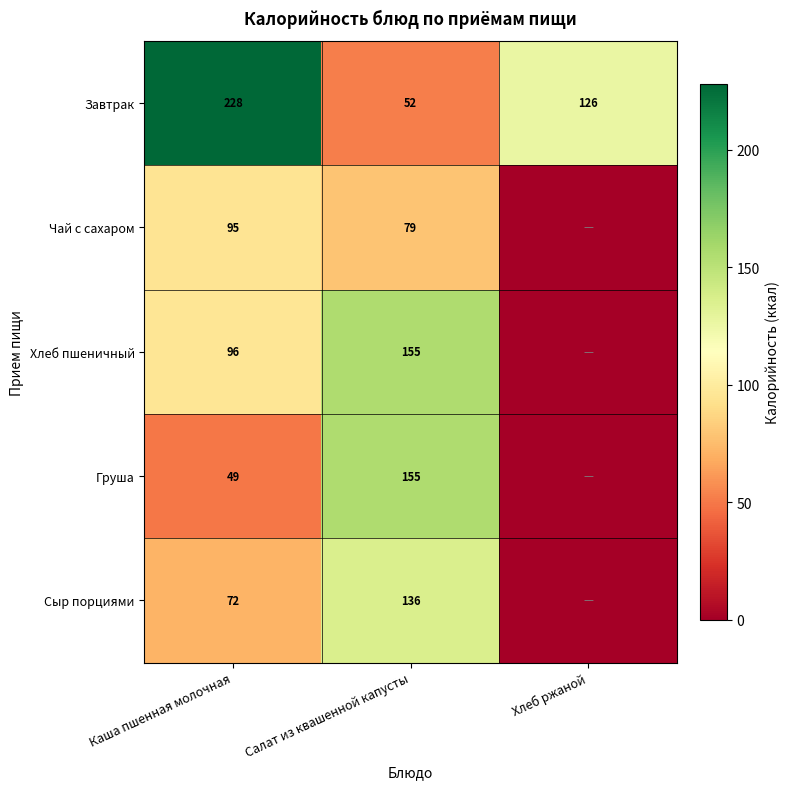

Is it true that Завтрак equals 228 at Каша пшенная молочная?

True